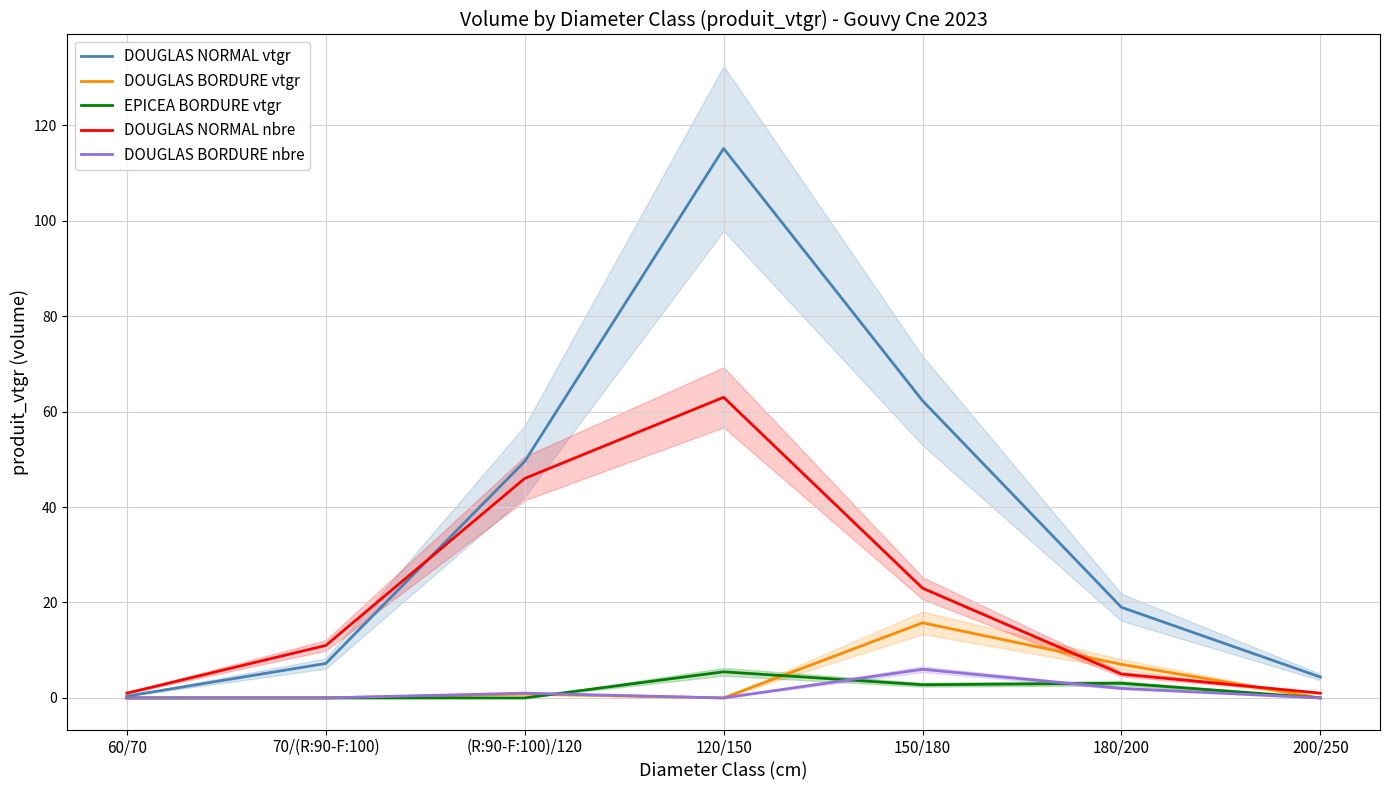

At which label does EPICEA BORDURE vtgr reach its peak?

120/150